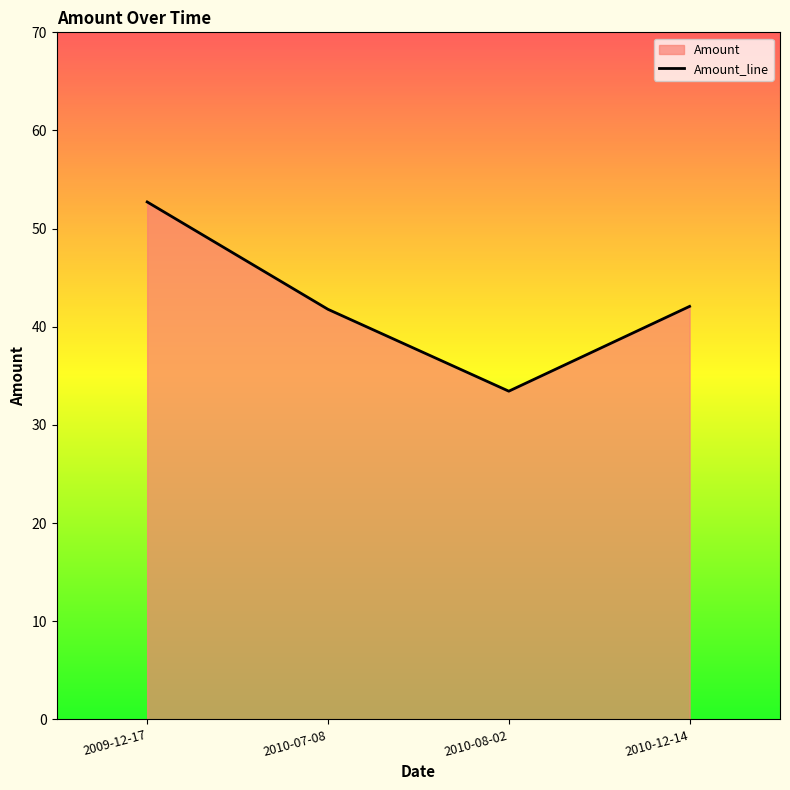

At which label does the data first exceed 42?

2009-12-17